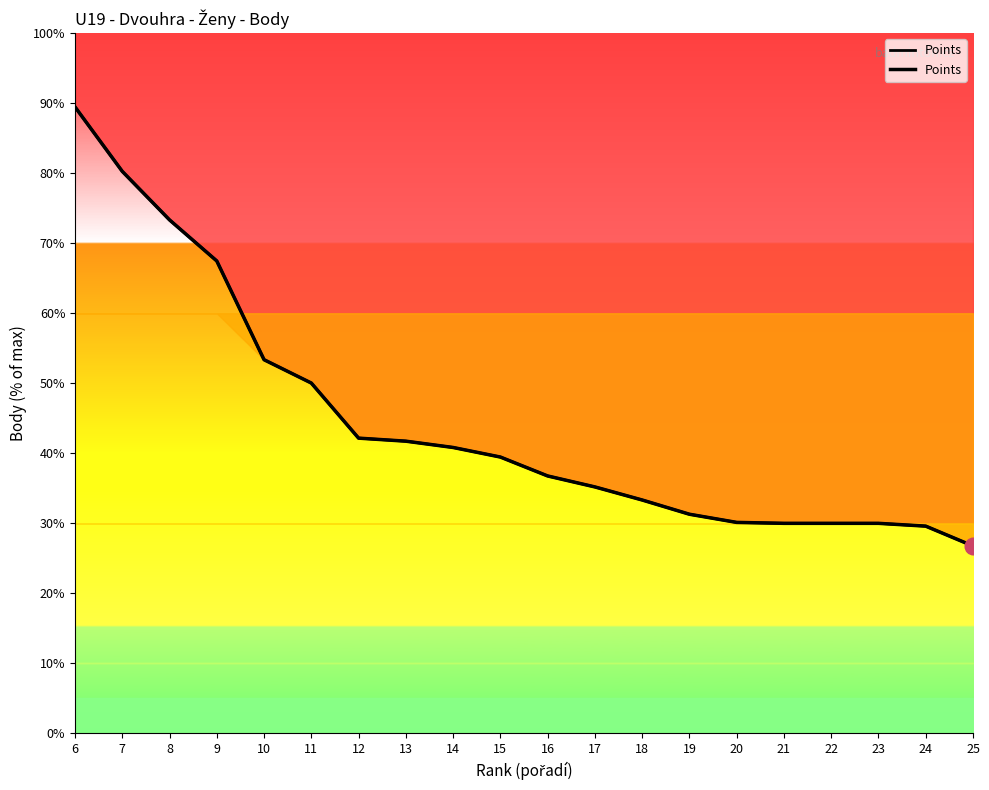

Rank the categories by value from lowest to highest.

25, 24, 21, 22, 23, 20, 19, 18, 17, 16, 15, 14, 13, 12, 11, 10, 9, 8, 7, 6